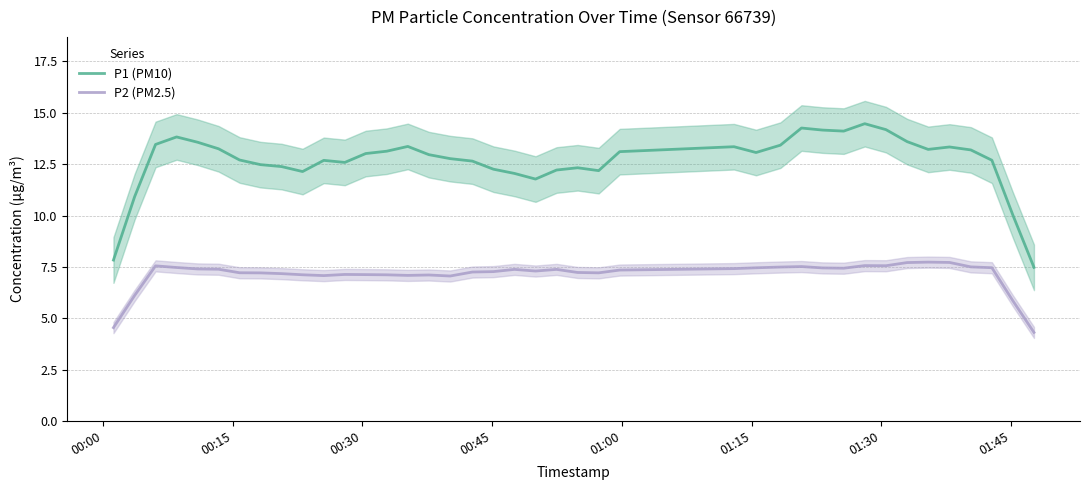

What is the maximum value for P1 (PM10)?

14.5